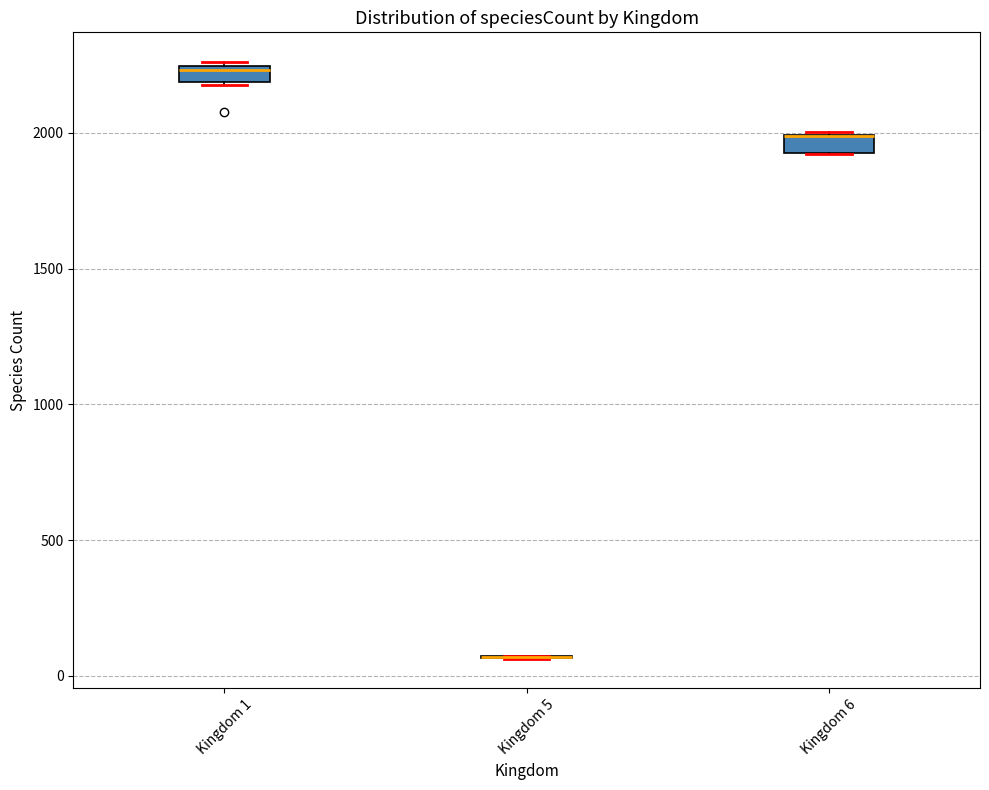

Where is the upper edge of the box for Kingdom 1 on the y-axis? The values are not printed on the chart, so give them approximately, as read against the axis.

2250